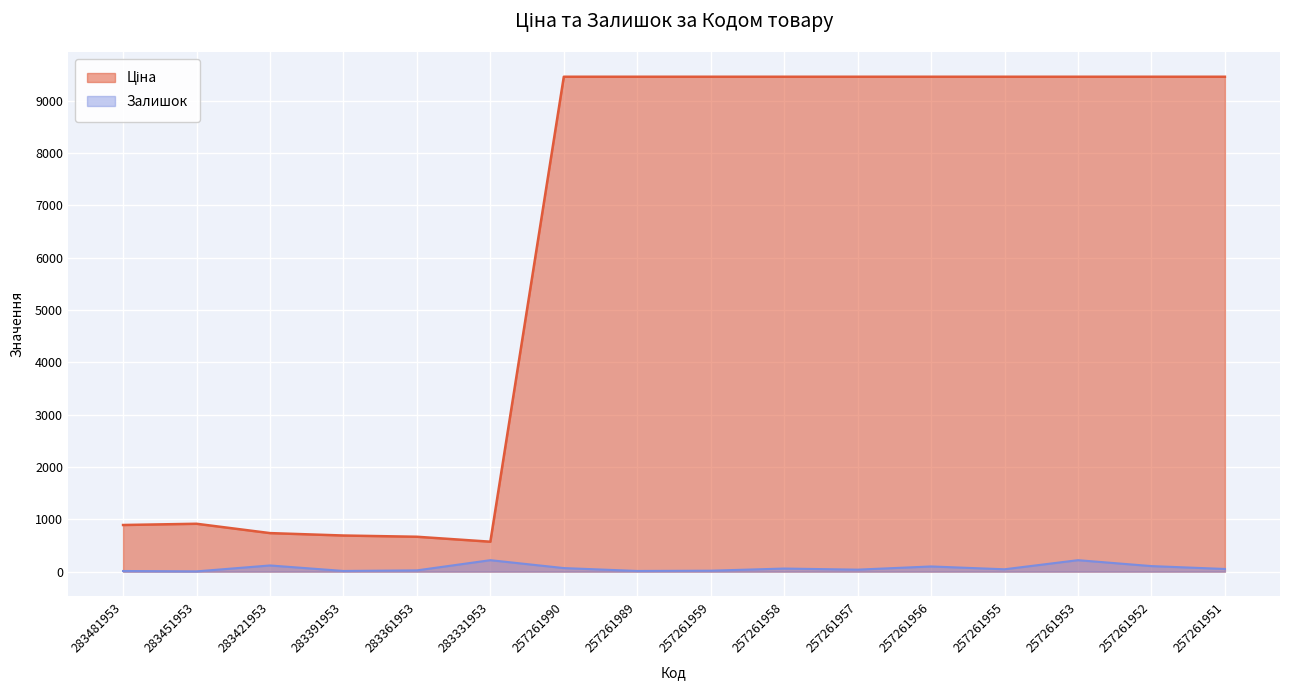

What is the value of the Ціна point at the 1st from the left?

891.2